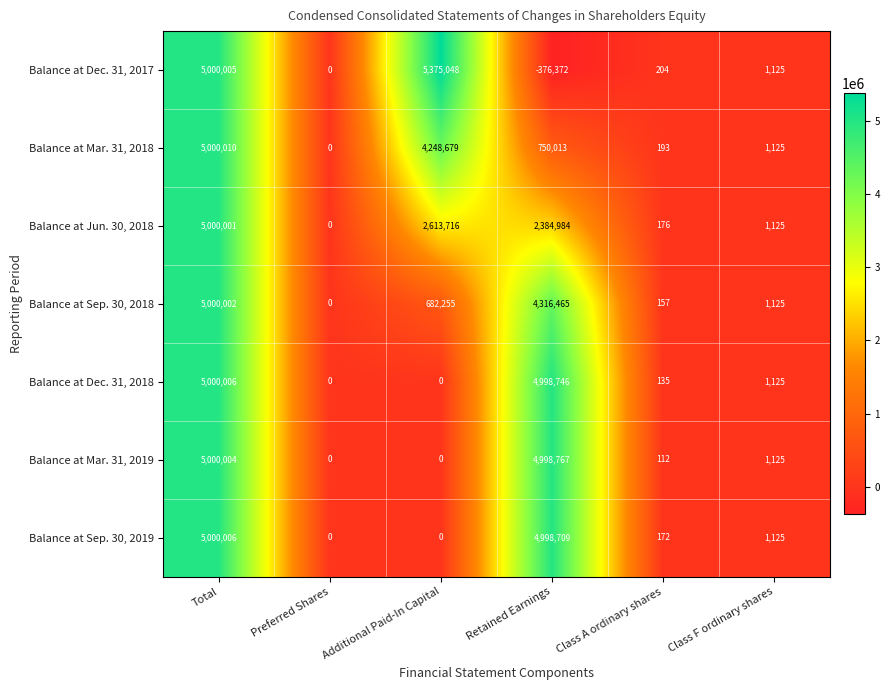

What is the maximum value shown in the chart?

5375048